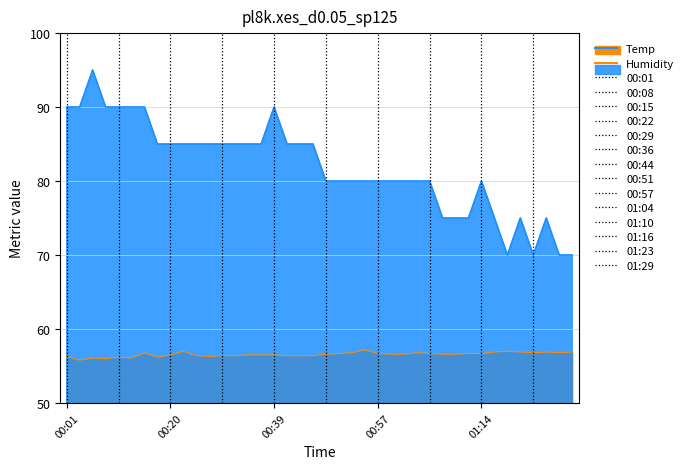

What is the difference between the maximum and minimum values in the Temp series?

25.0